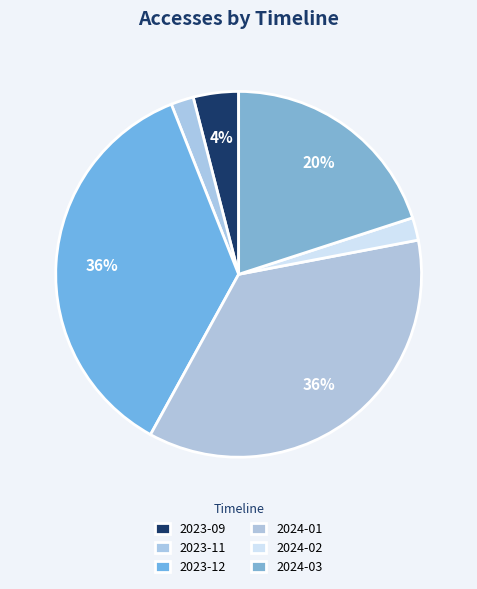

To the nearest percent, what percentage of the pie is 2024-03?

20%